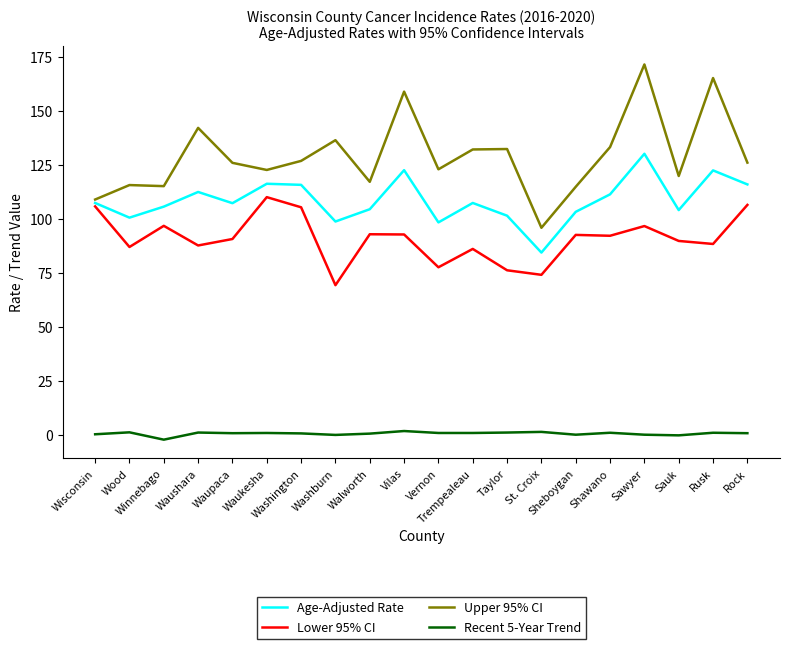

Where is the first local minimum for Age-Adjusted Rate?

Wood